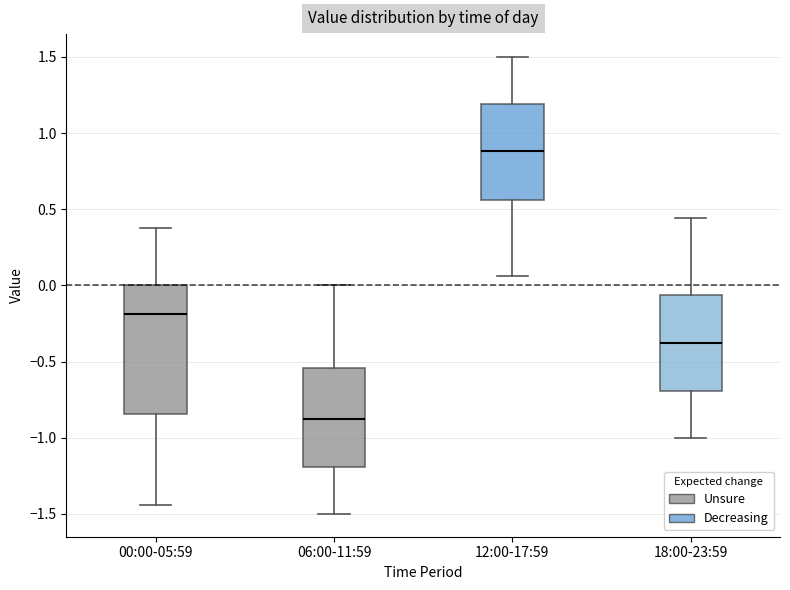

Where is the lower edge of the box for 12:00-17:59 on the y-axis? The values are not printed on the chart, so give them approximately, as read against the axis.

0.55